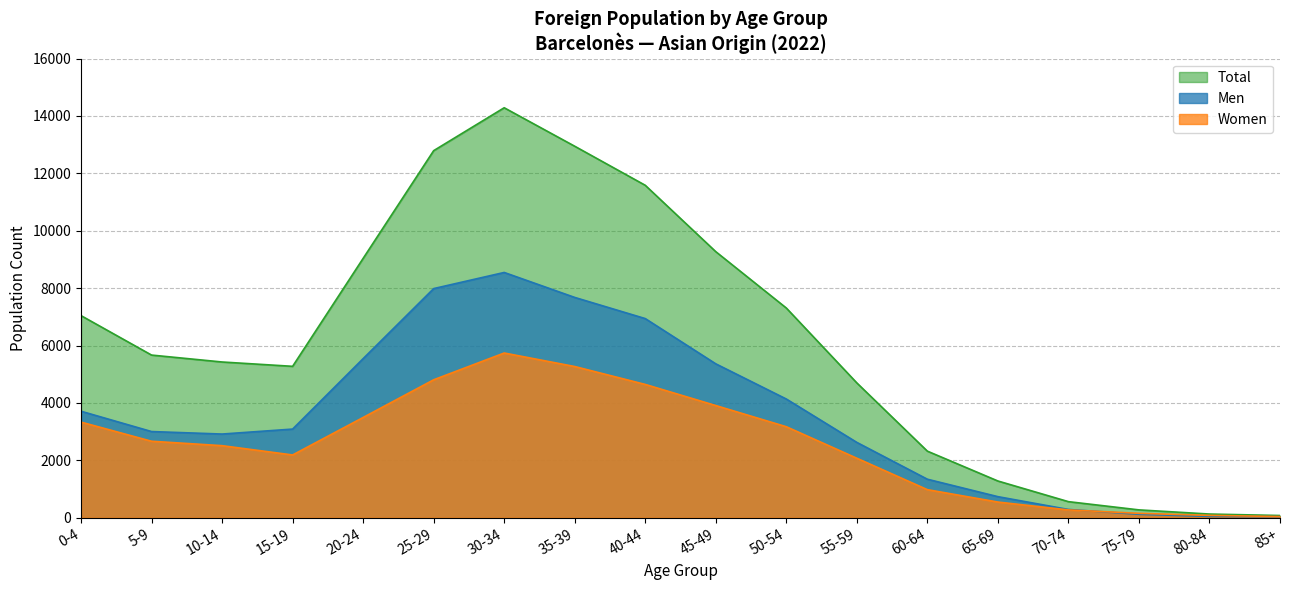

What is the value of the Women point at the 11th from the left?

3171